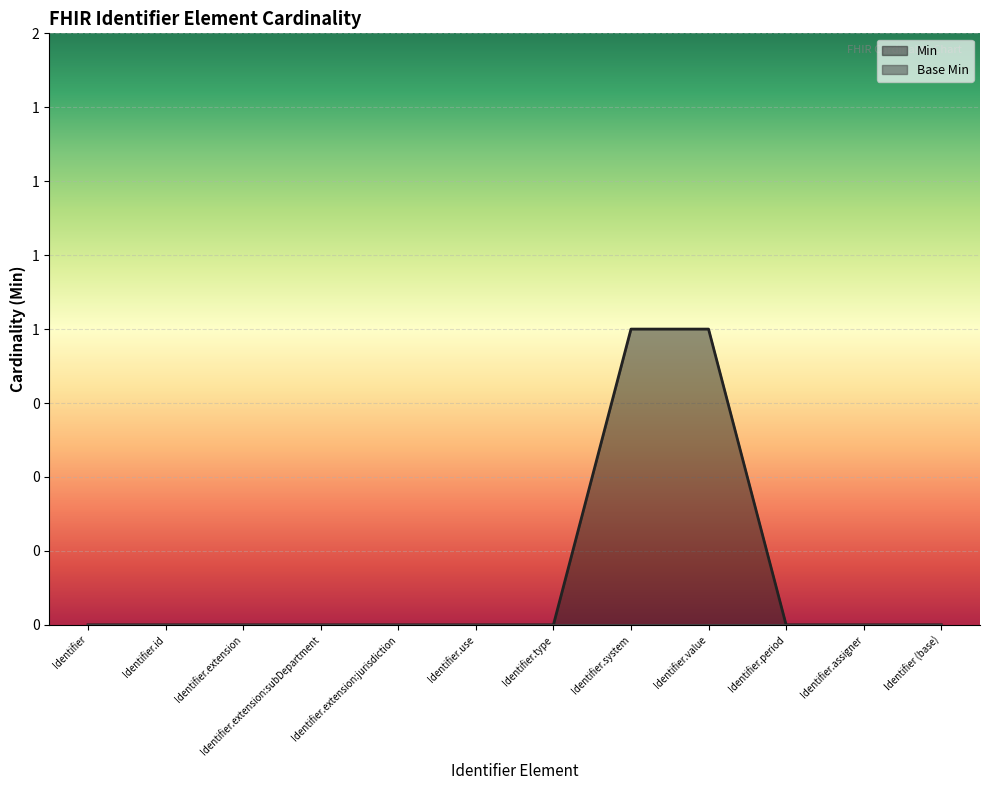

What is the maximum value shown in the chart?

1